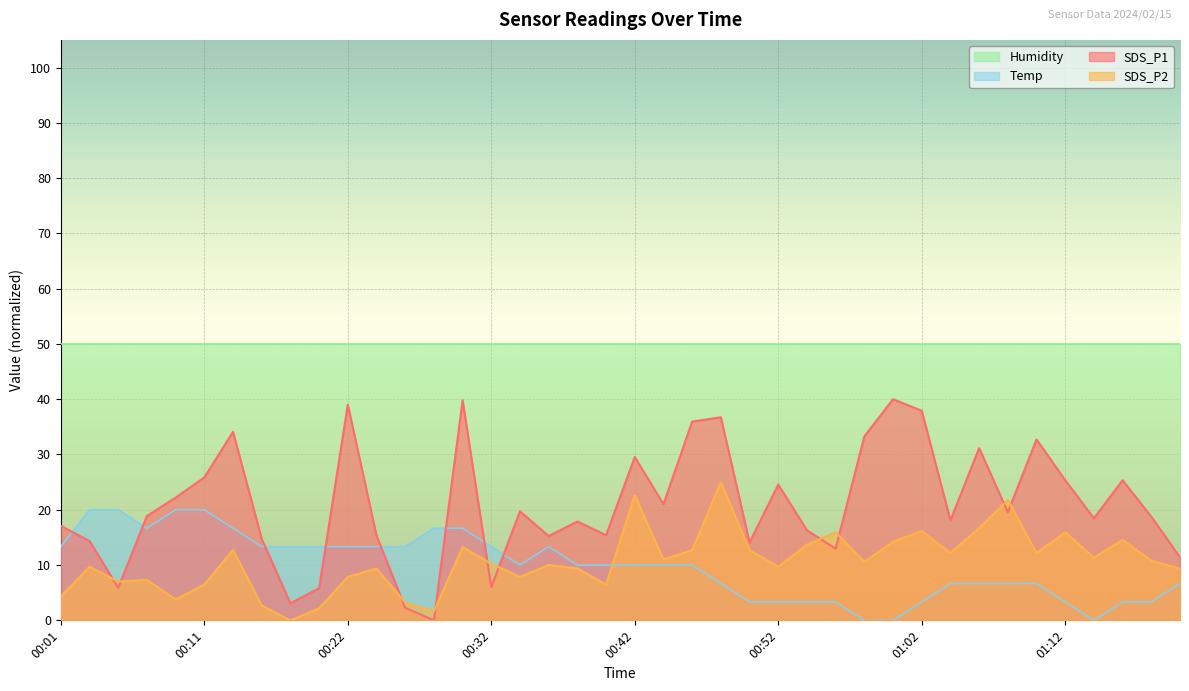

What is the difference between the maximum and second lowest values in the SDS_P2 series?

23.4